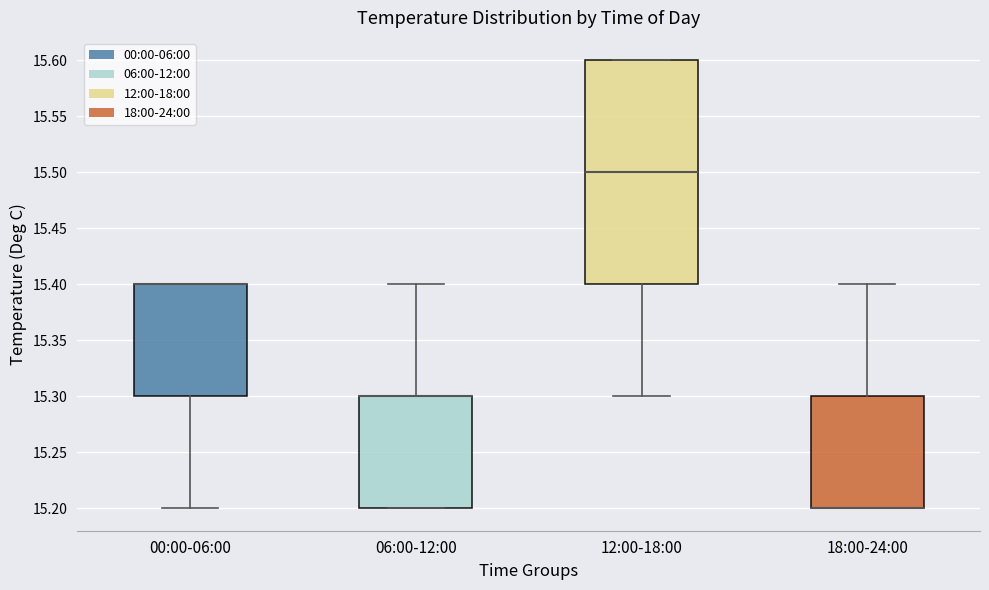

Reading left to right, read every box against the y-axis: the position of its median line, the range the box covers, and the ends of its whiskers. The values are not printed on the chart, so give them approximately, as read against the axis.

00:00-06:00: median 15.4 (drawn on the box's upper edge), box 15.3 to 15.4, whiskers 15.2 to 15.4
06:00-12:00: median 15.3 (drawn on the box's upper edge), box 15.2 to 15.3, whiskers 15.2 to 15.4
12:00-18:00: median 15.5, box 15.4 to 15.6, whiskers 15.3 to 15.6
18:00-24:00: median 15.2 (drawn on the box's lower edge), box 15.2 to 15.3, whiskers 15.2 to 15.4